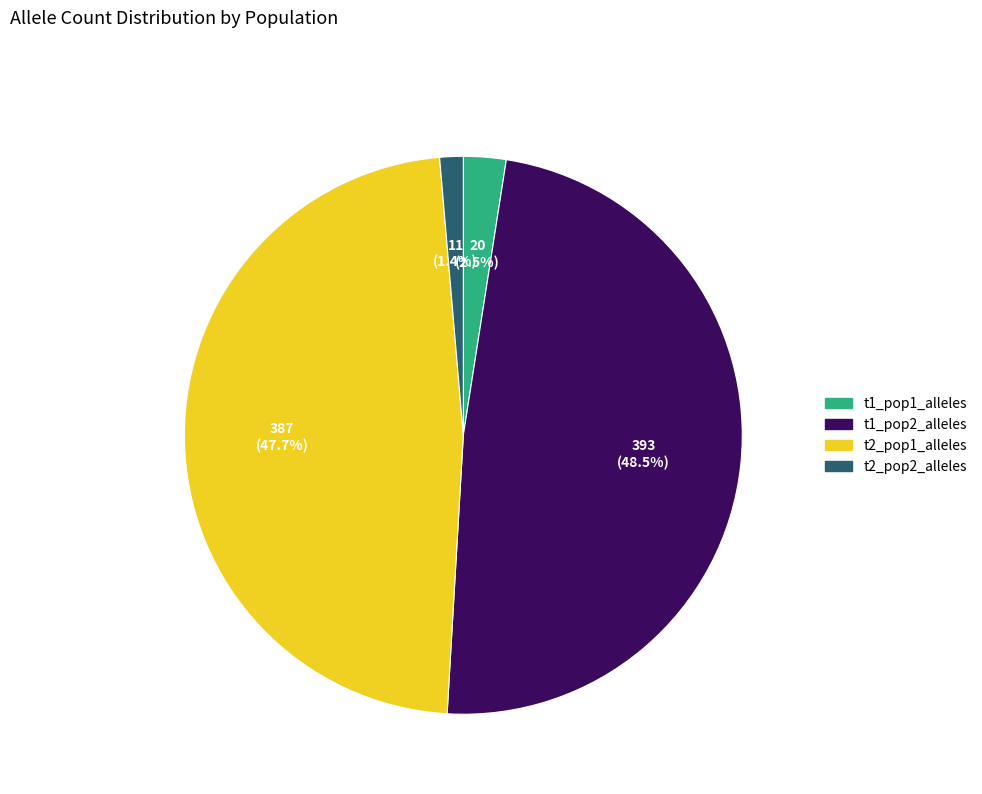

Rank the categories by value from lowest to highest.

t2_pop2_alleles, t1_pop1_alleles, t2_pop1_alleles, t1_pop2_alleles